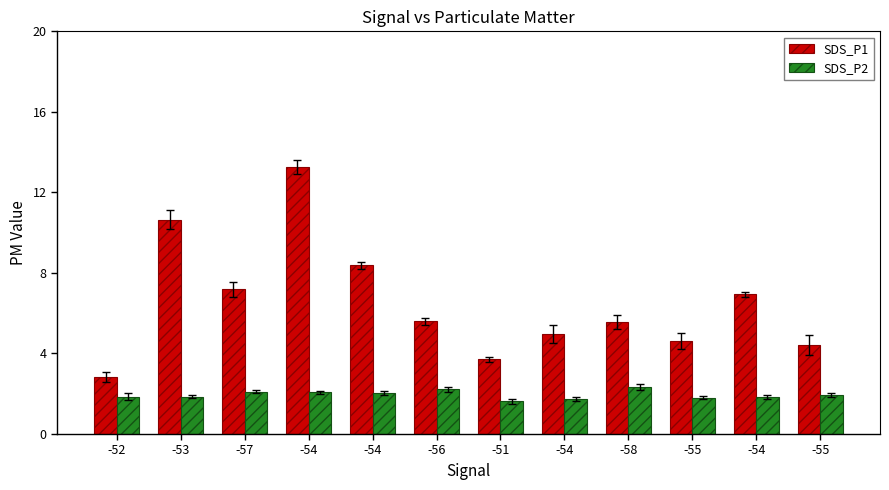

How many data points does each series have?

12